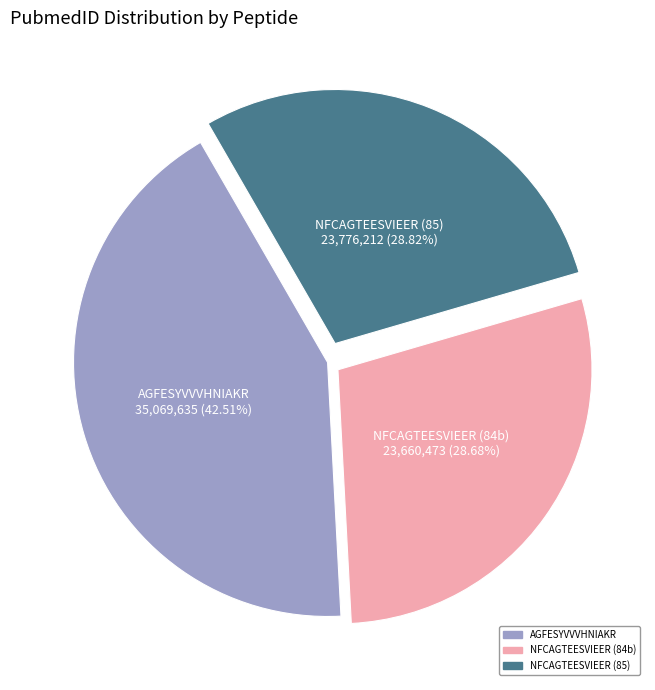

Does any single category account for the majority?

No